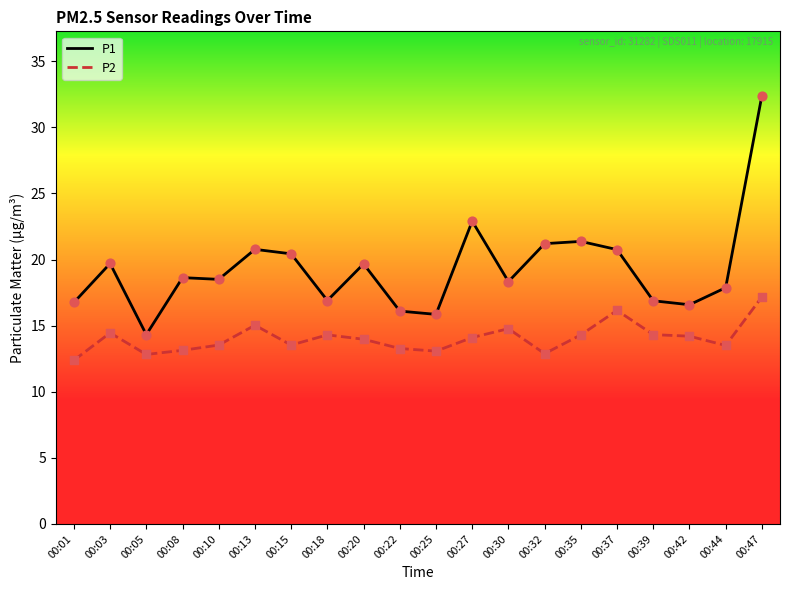

Which series has the largest range (max minus min)?

P1